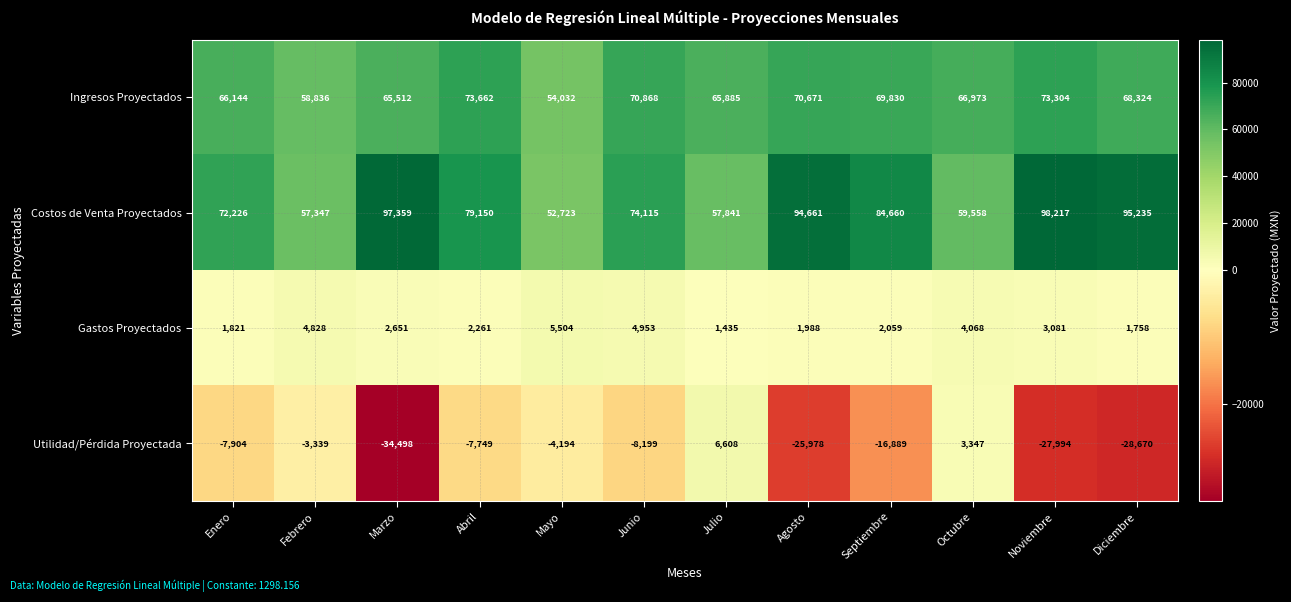

What is the highest value of the Gastos Proyectados series?

5504